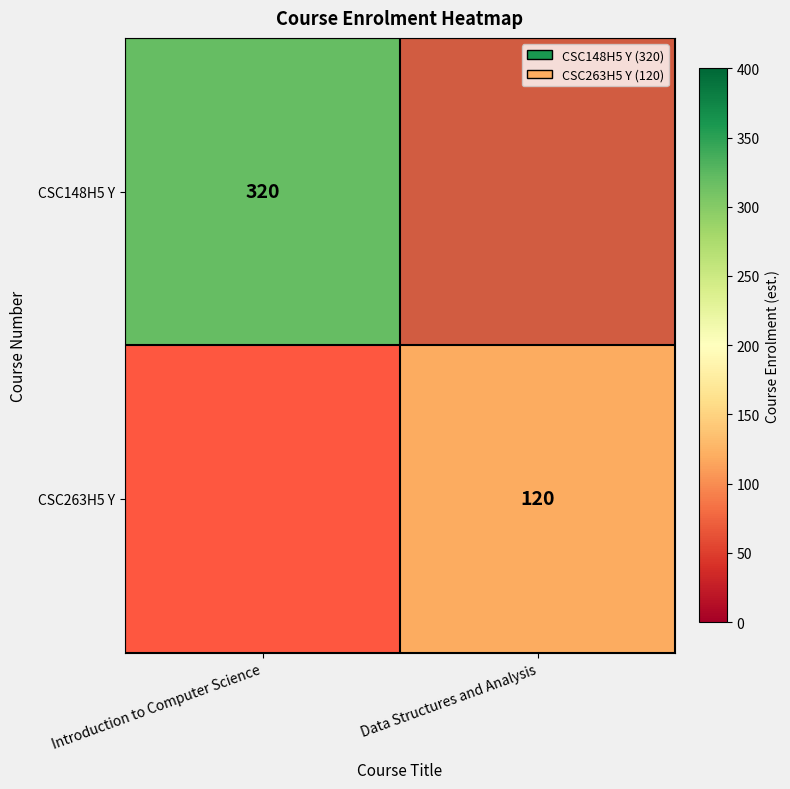

Is the value of CSC148H5 Y at Introduction to Computer Science greater than the value of CSC263H5 Y at Data Structures and Analysis?

Yes